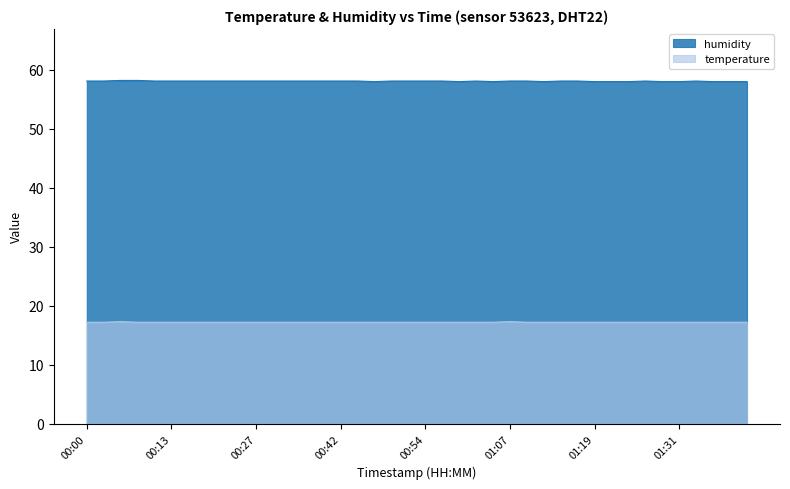

Reading left to right, transcribe all the data shown in this chart.

humidity: 58.1	58.1	58.2	58.2	58.1	58.1	58.1	58.1	58.1	58.1	58.1	58.1	58.1	58.1	58.1	58.1	58.1	58.0	58.1	58.1	58.1	58.1	58.0	58.1	58.0	58.1	58.1	58.0	58.1	58.1	58.0	58.0	58.0	58.1	58.0	58.0	58.1	58.0	58.0	58.0
temperature: 17.2	17.2	17.3	17.2	17.2	17.2	17.2	17.2	17.2	17.2	17.2	17.2	17.2	17.2	17.2	17.2	17.2	17.2	17.2	17.2	17.2	17.2	17.2	17.2	17.2	17.3	17.2	17.2	17.2	17.2	17.2	17.2	17.2	17.2	17.2	17.2	17.2	17.2	17.2	17.2